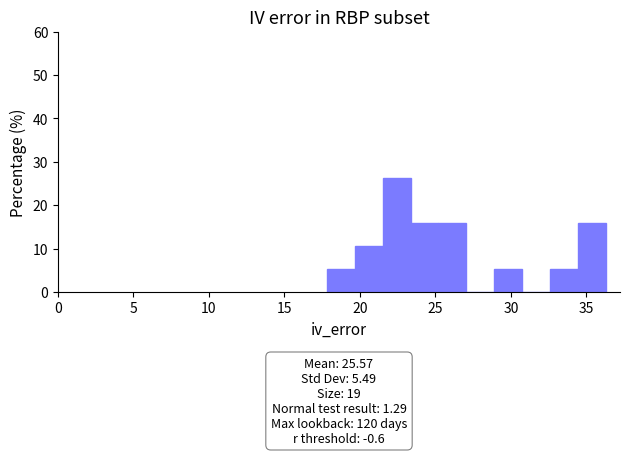

Read against the x-axis, roughly where is the centre of the tallest bar?

22.5